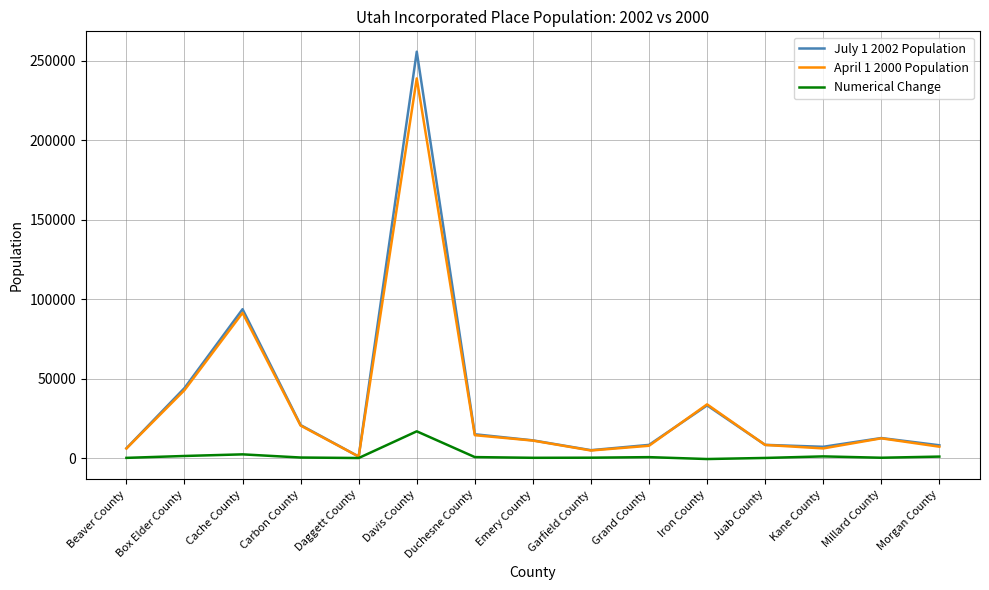

Where does the Numerical Change series first go above 313?

Box Elder County